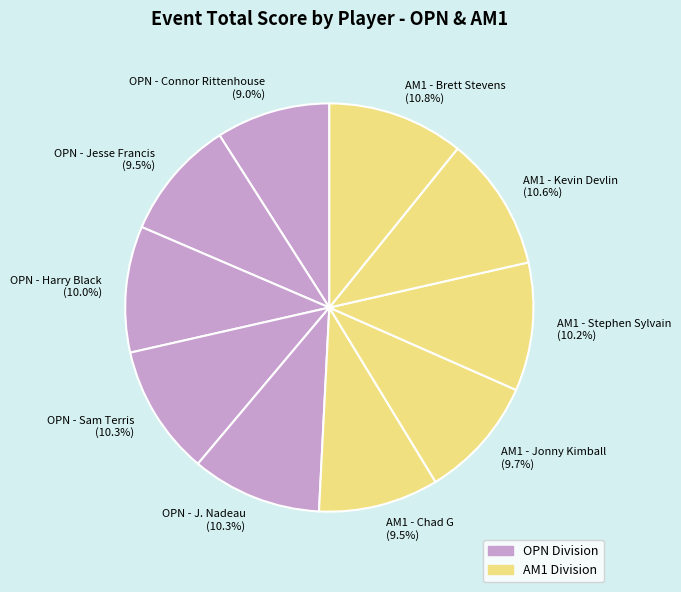

True or false: OPN - Sam Terris accounts for 1% of the total.

False